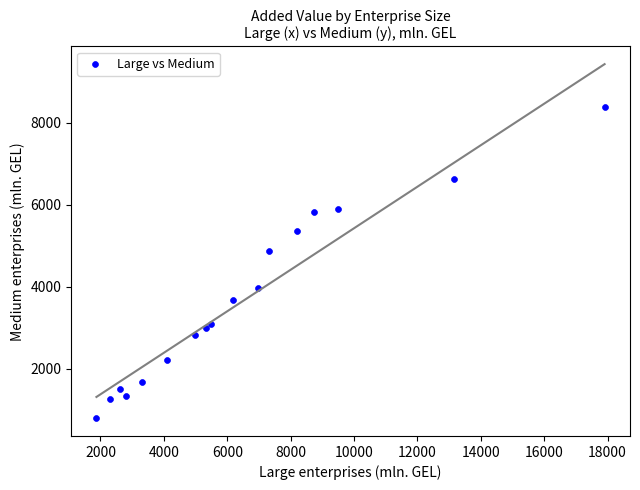

What Y value in the scatter plot is closest to 4588?

4878.8